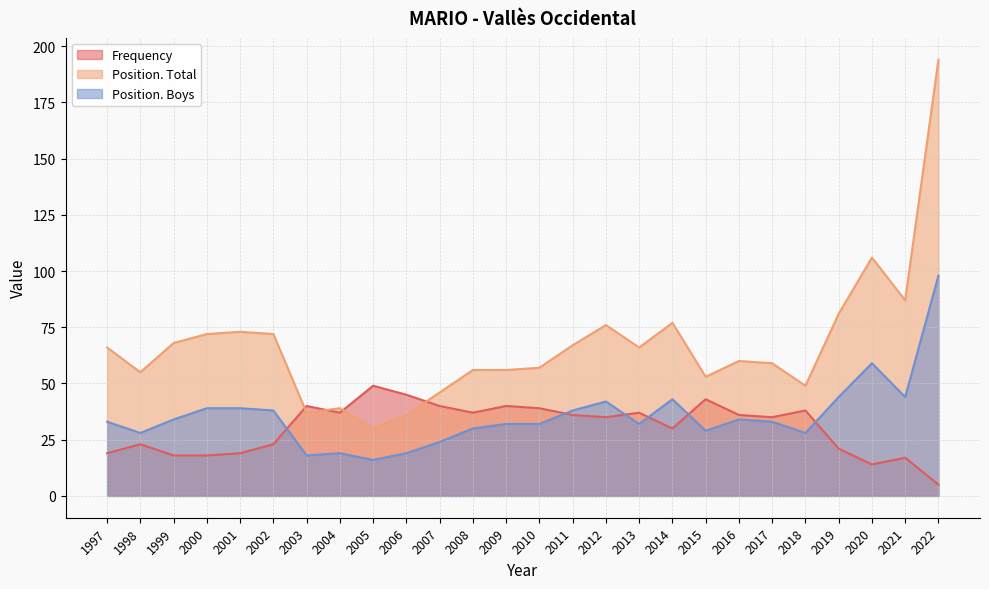

What is the sum of all Position. Total values?

1738